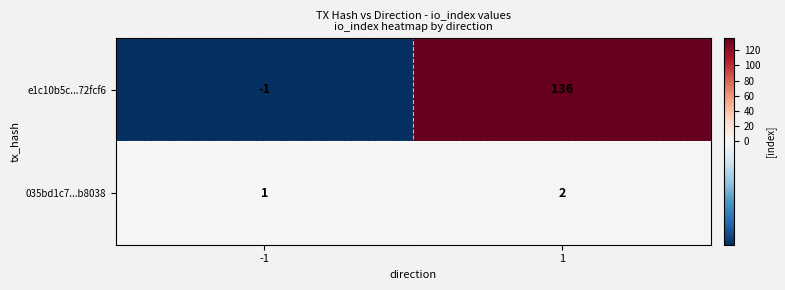

What is the sum of all e1c10b5c...72fcf6 values?

135